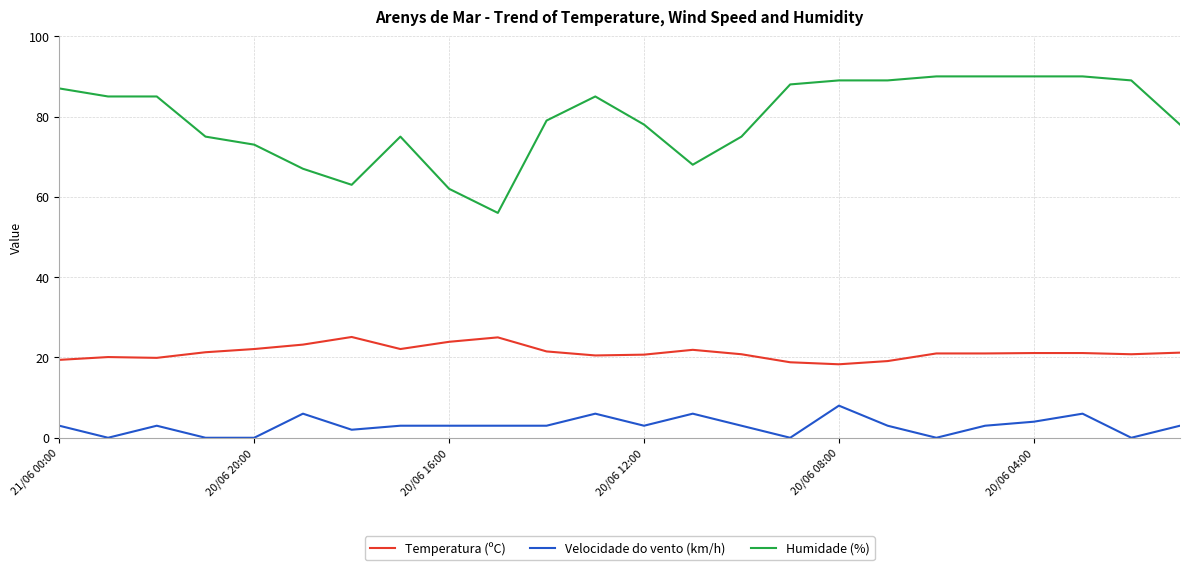

What is the lowest value of the Temperatura (ºC) series?

18.3